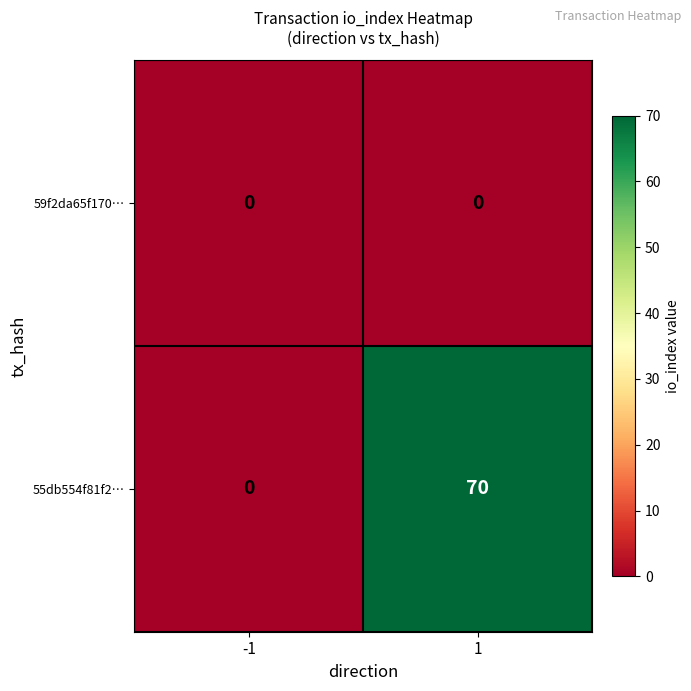

Reading left to right, extract all data points from this chart.

59f2da65f170…: -1=0	1=0
55db554f81f2…: -1=0	1=70